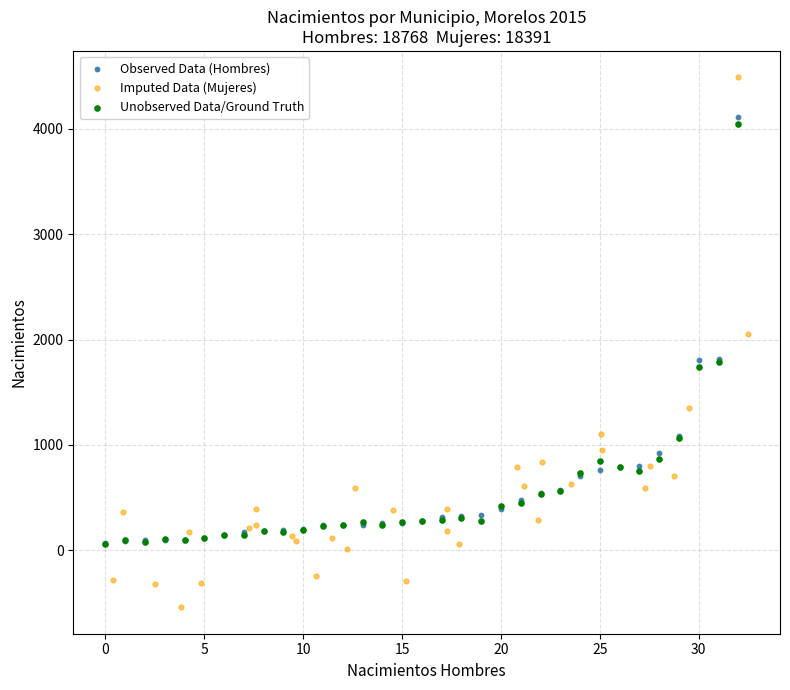

Which series contains the lowest Y value?

Imputed Data (Mujeres)